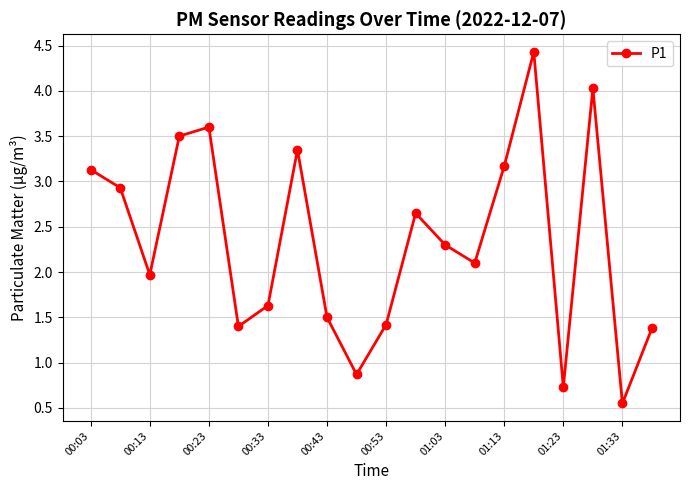

What is the value of the 2nd point from the left?

2.9